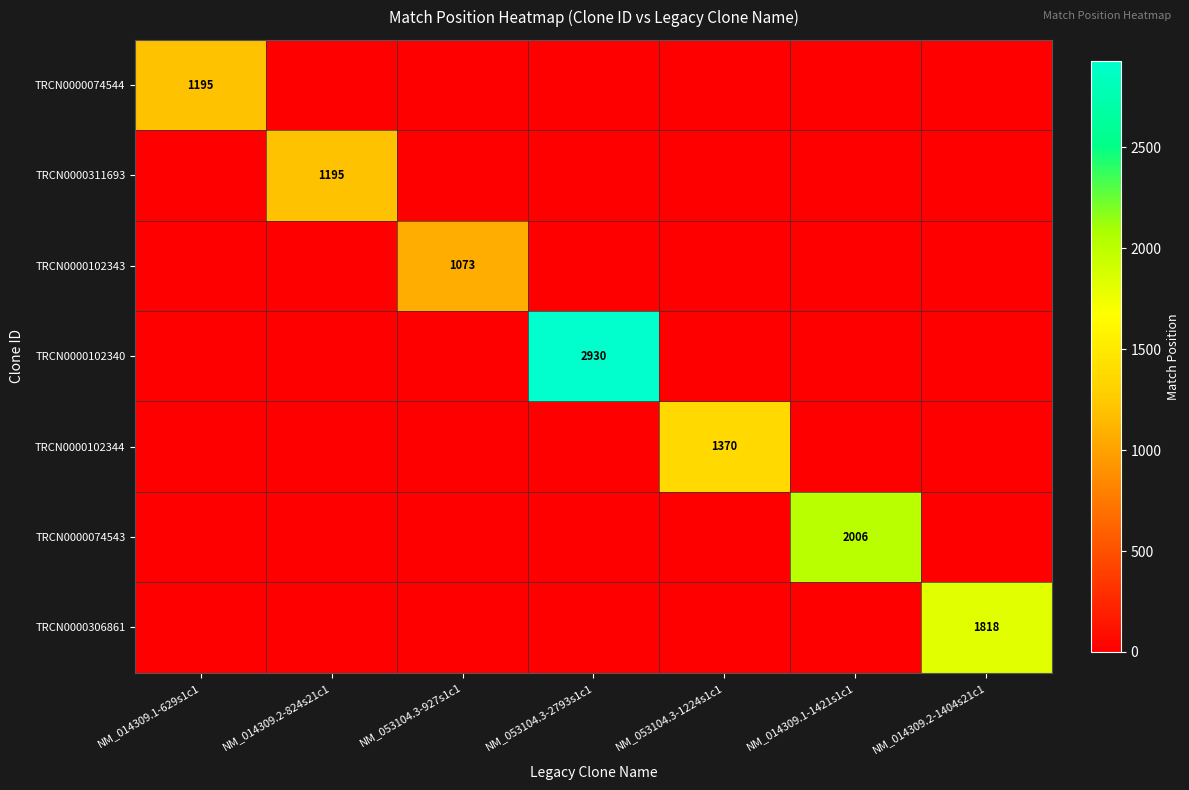

At which label does TRCN0000102343 reach its minimum?

NM_014309.1-629s1c1